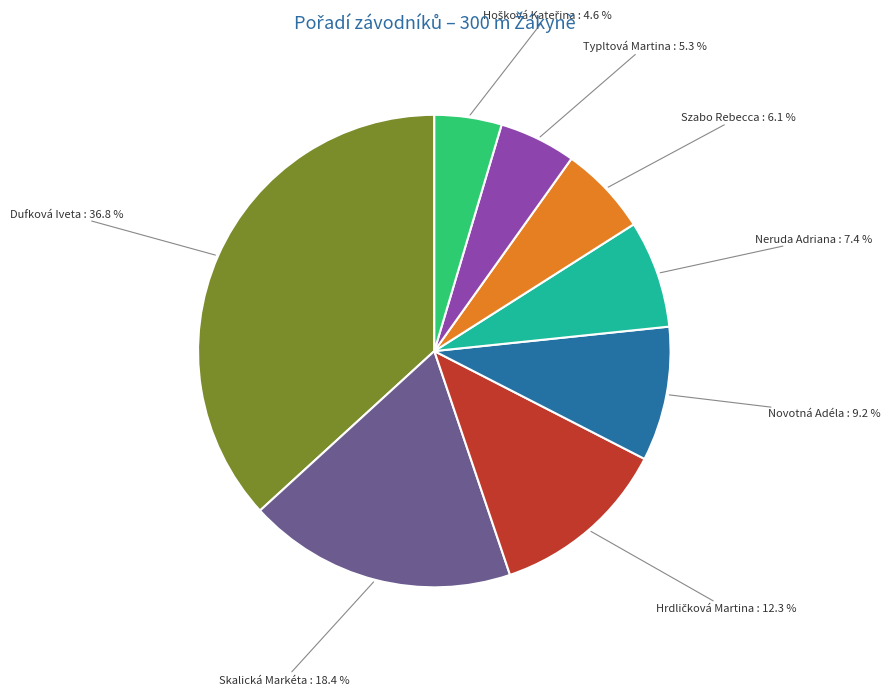

Is there any slice that represents more than half of the pie?

No